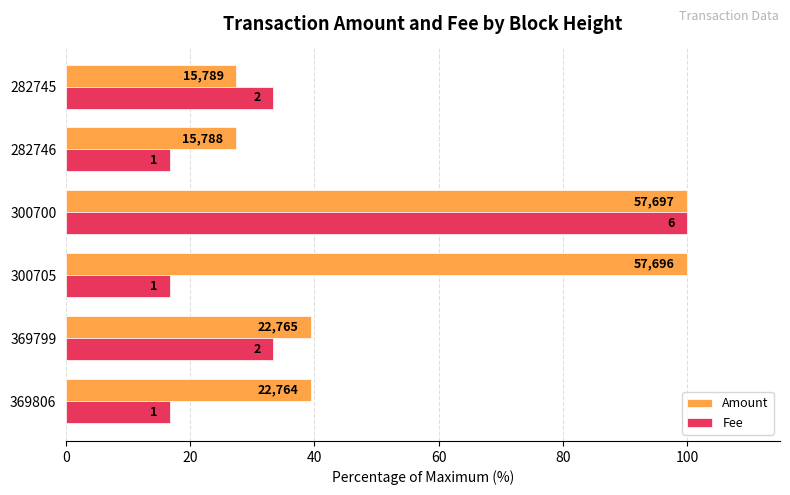

What are all the series names shown in the legend?

Amount, Fee